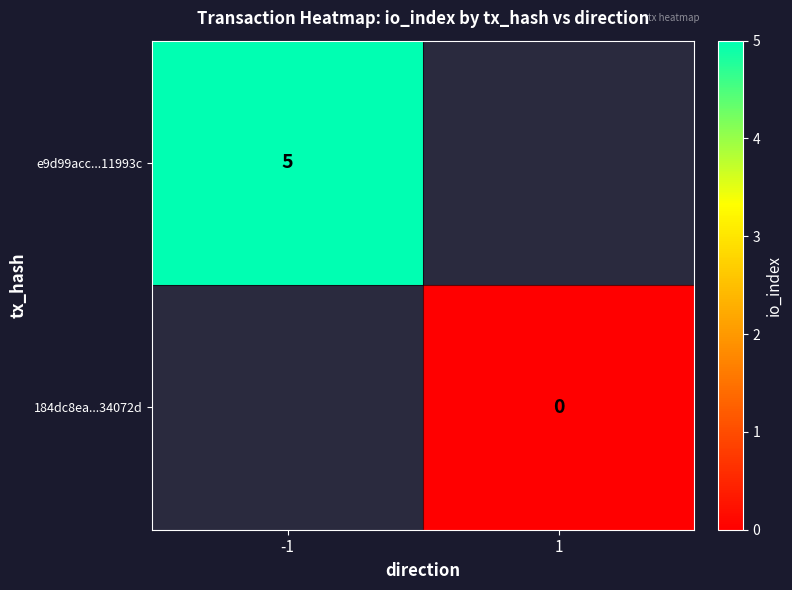

True or false: e9d99acc...11993c has a value of 5 at -1.

True